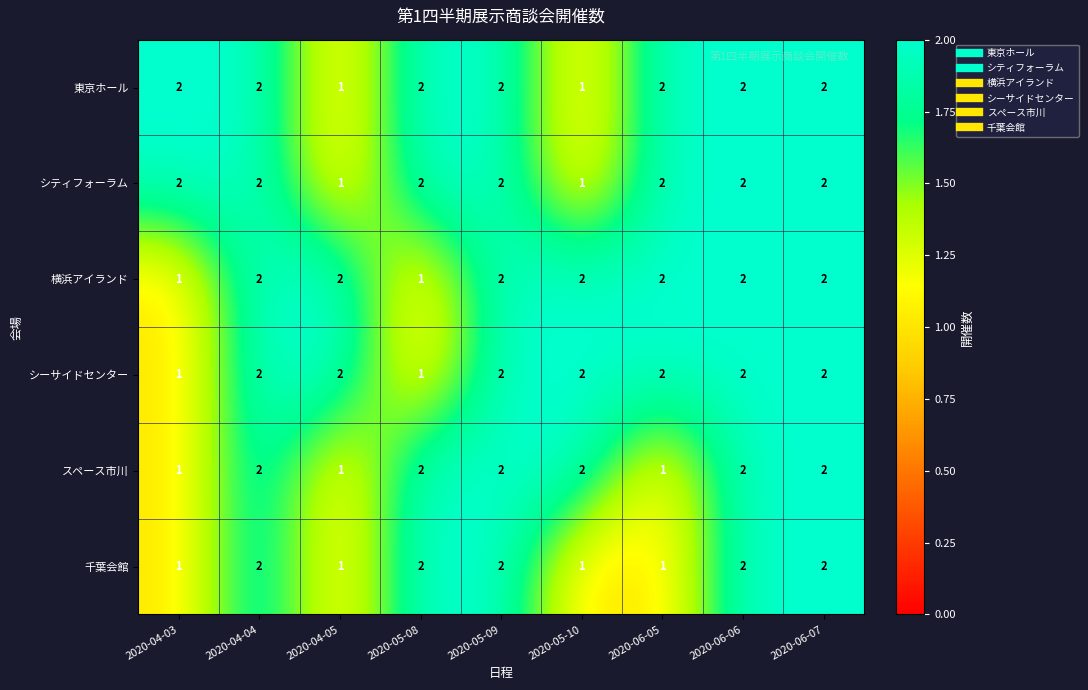

What is the sum of the シティフォーラム values at 2020-06-05 and 2020-05-08?

4